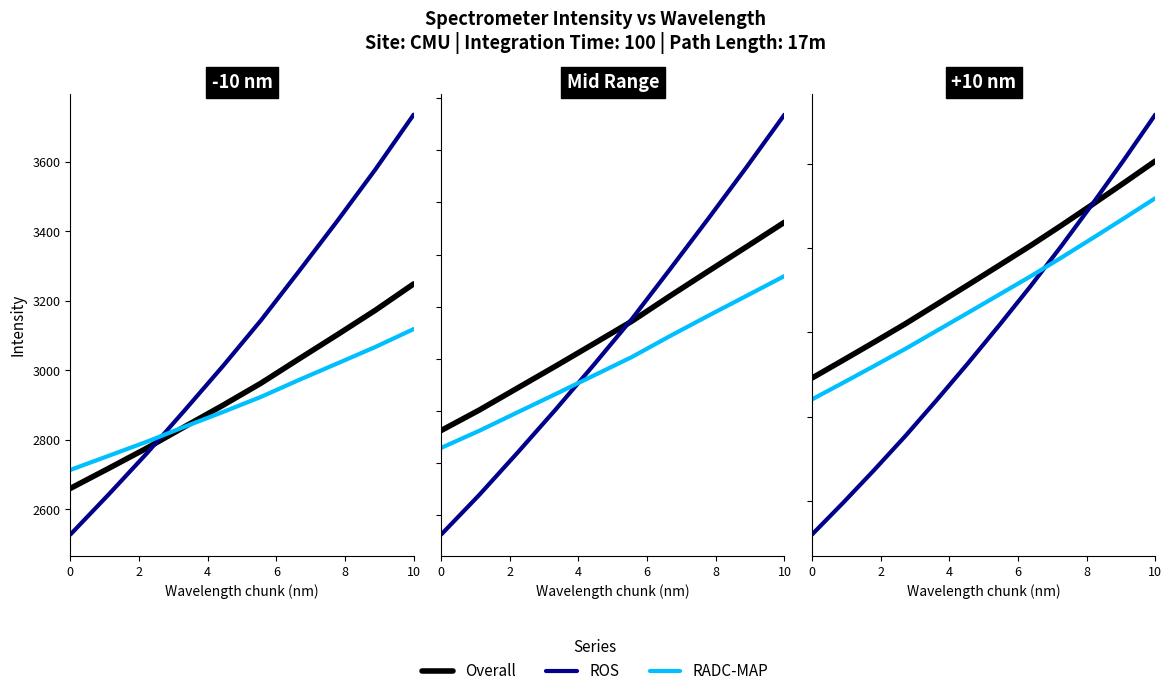

Does the chart display data point markers on the line(s)?

No